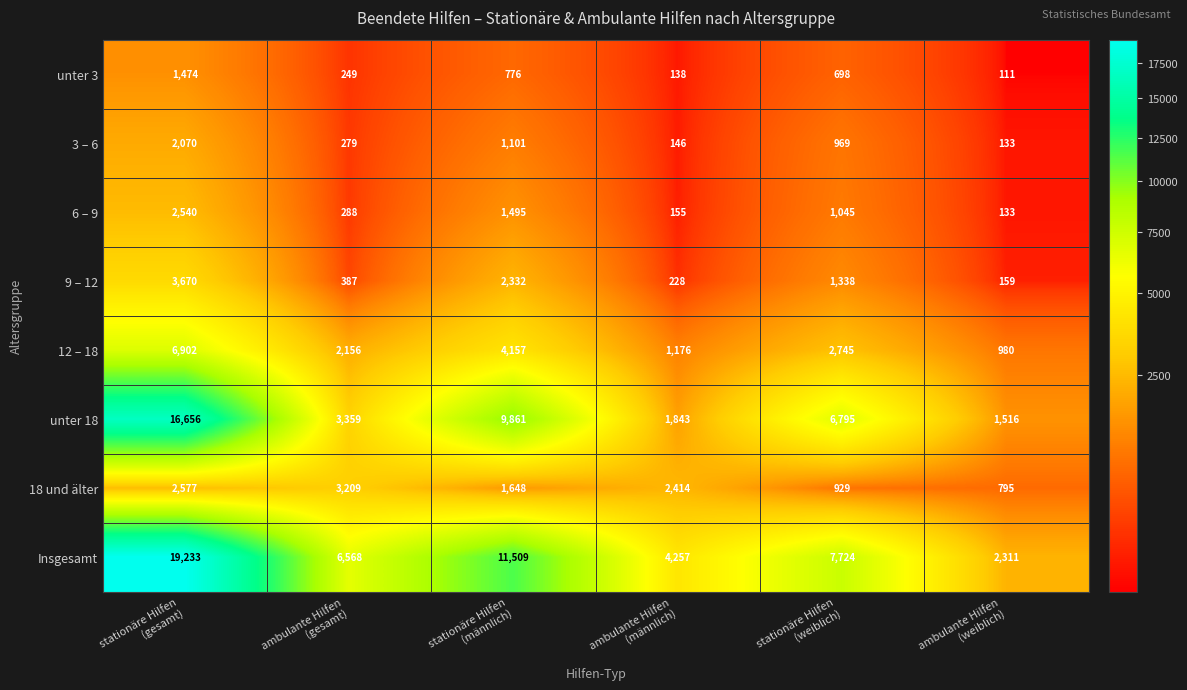

What is the average value of the 18 und älter series?

1929